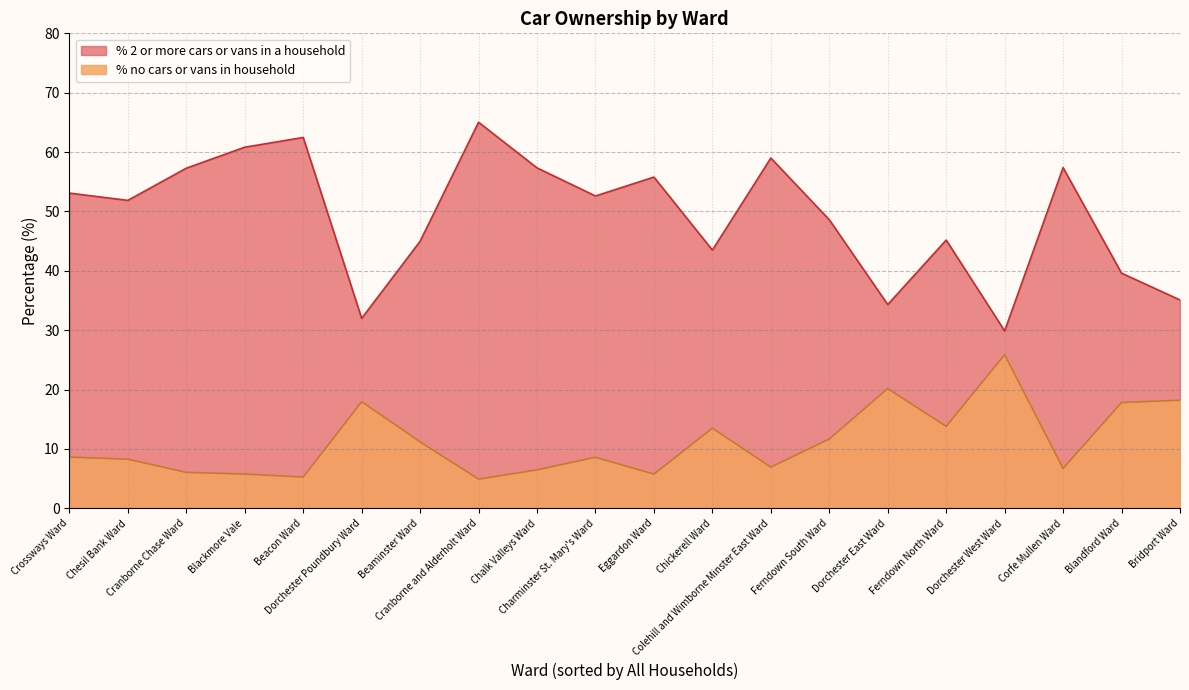

What is the approximate value of % 2 or more cars or vans in a household at Colehill and Wimborne Minster East Ward?

59.0